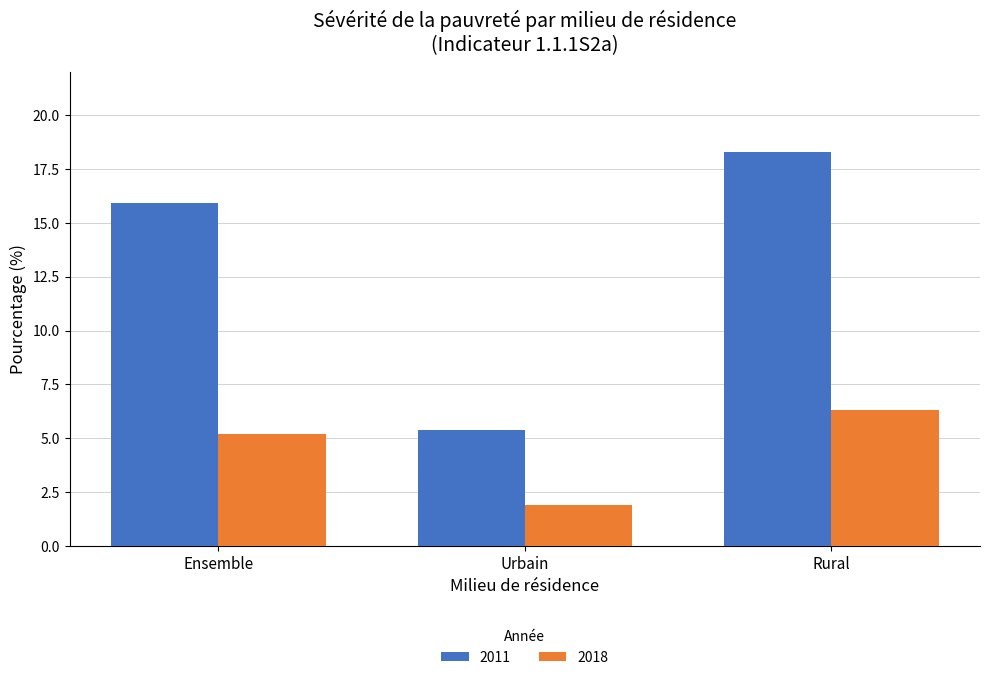

What is the sum of all 2011 values?

39.6